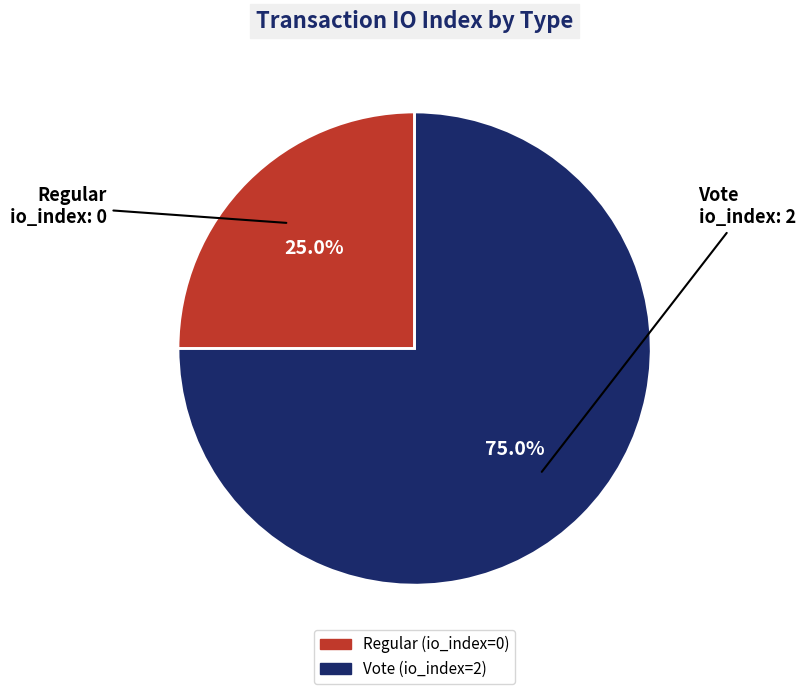

Do Vote and Regular together represent more than half of the pie?

Yes